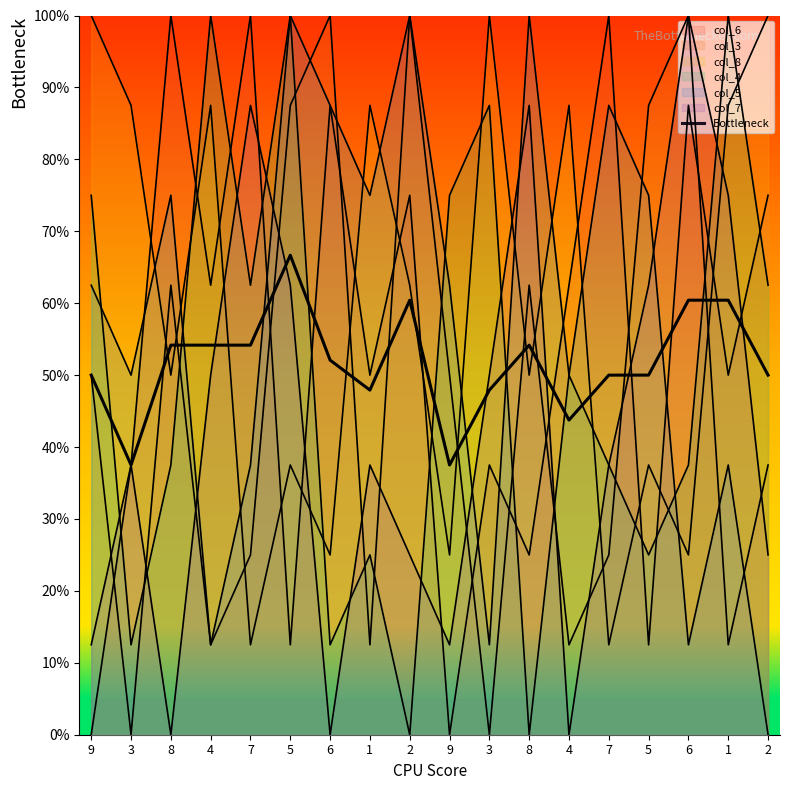

What is the ratio of the value at 8 to the value at 6?

1.0